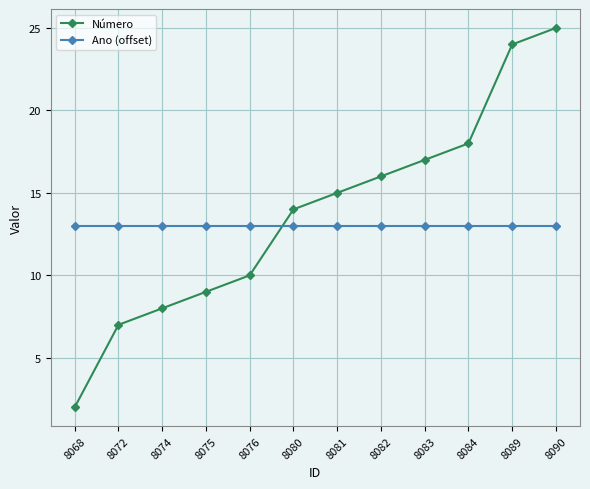

True or false: Ano (offset) has a value of 13 at 8082.

True